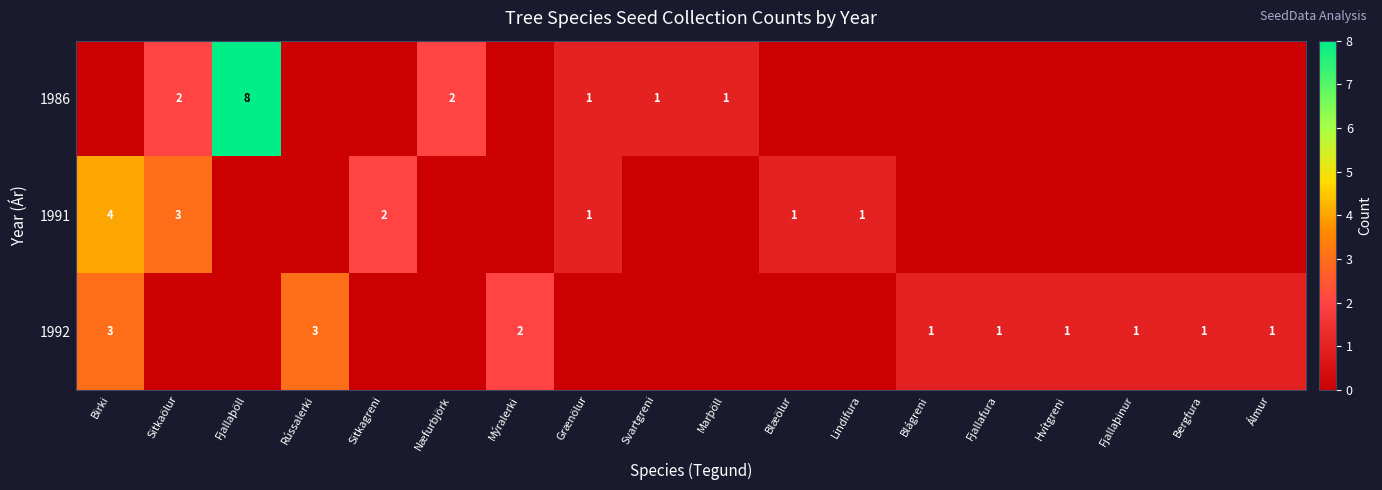

The 1992 series shows 3 at Rússalerki. True or false?

True